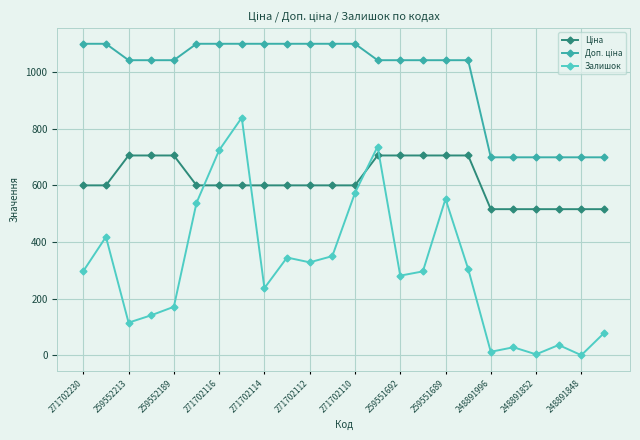

What is the sum of all Залишок values?

7404.0